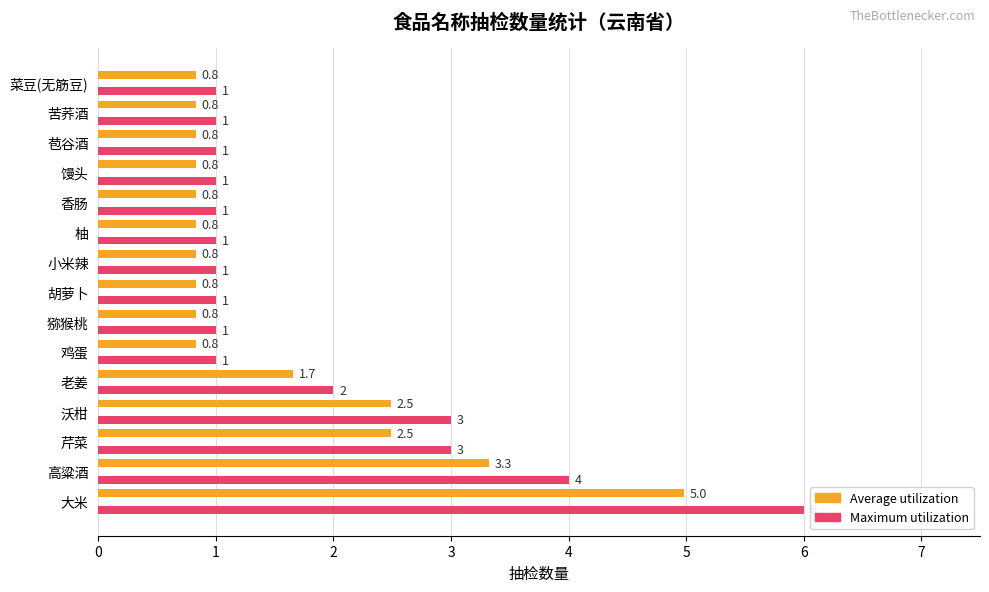

Which series has the largest range (max minus min)?

Maximum utilization